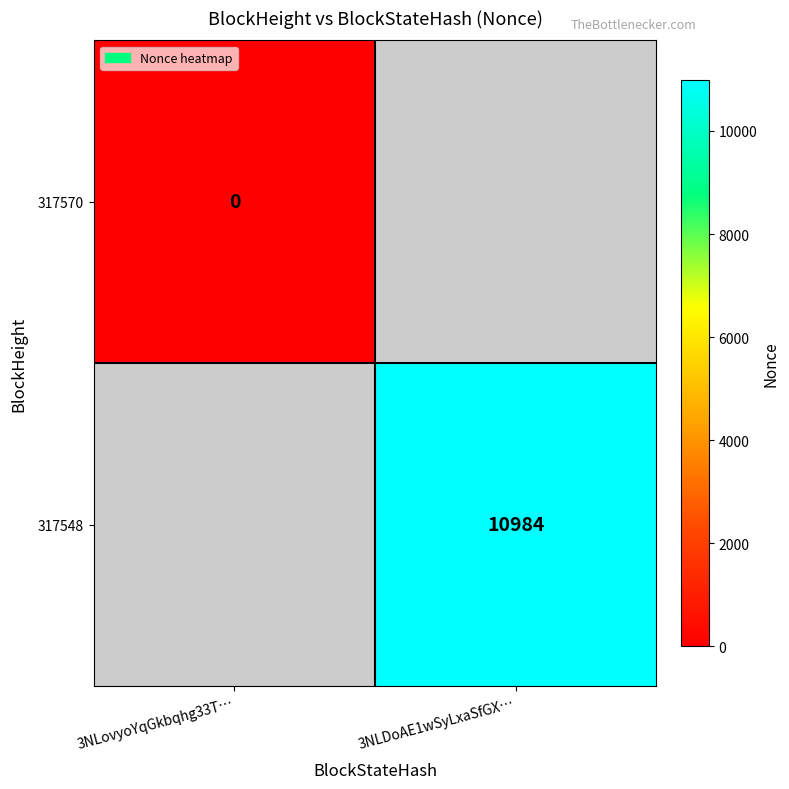

True or false: 317548 has a value of 14485.3 at 3NLDoAE1wSyLxaSfGX….

False